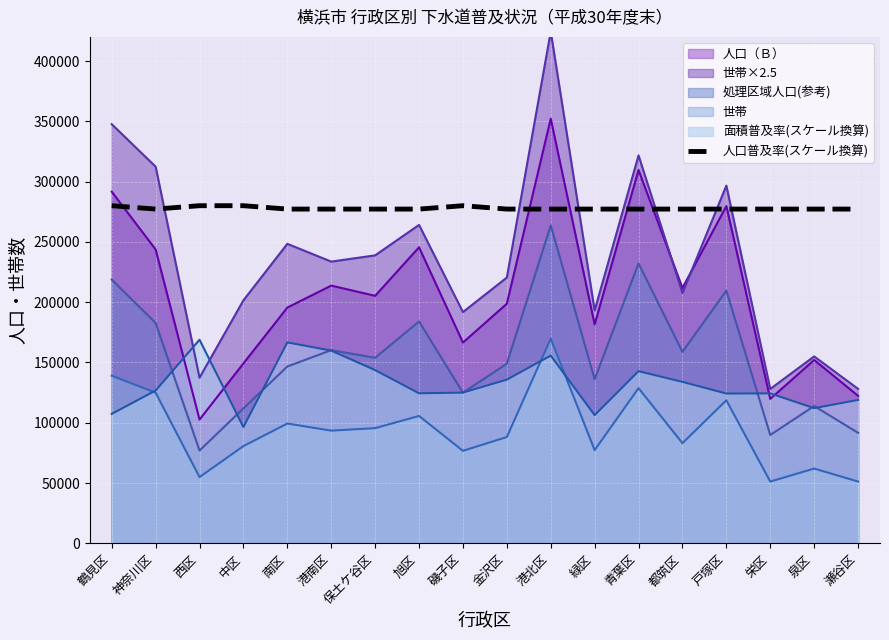

What is the highest value of the 人口（Ｂ） series?

352160.0